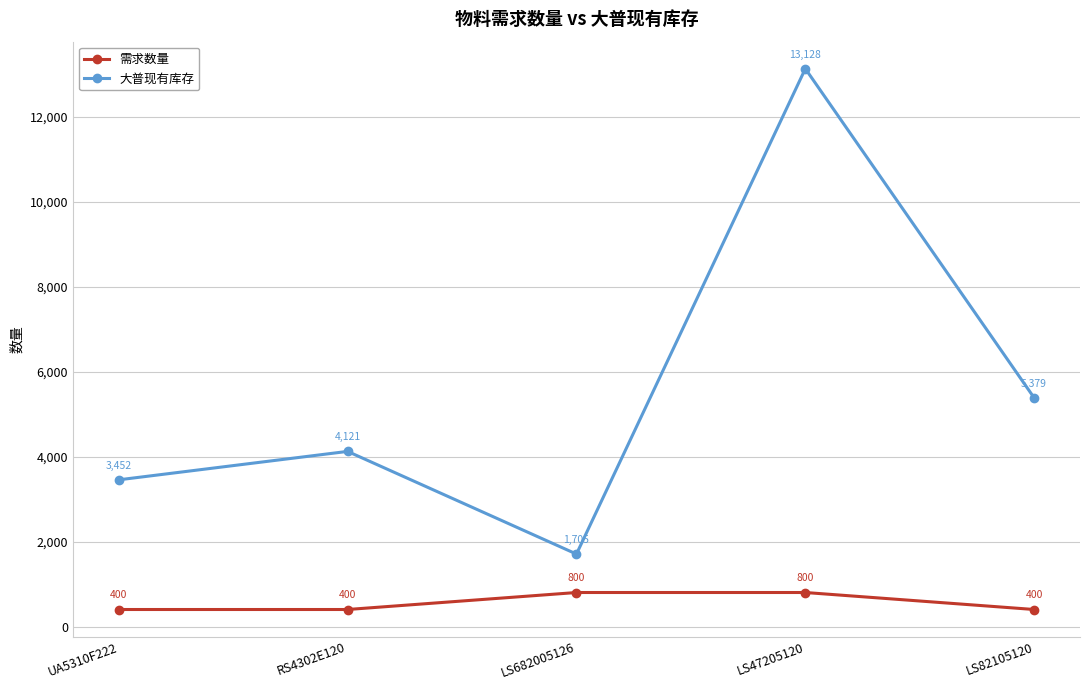

Between LS682005126 and LS82105120, which series saw the biggest shift?

大普现有库存